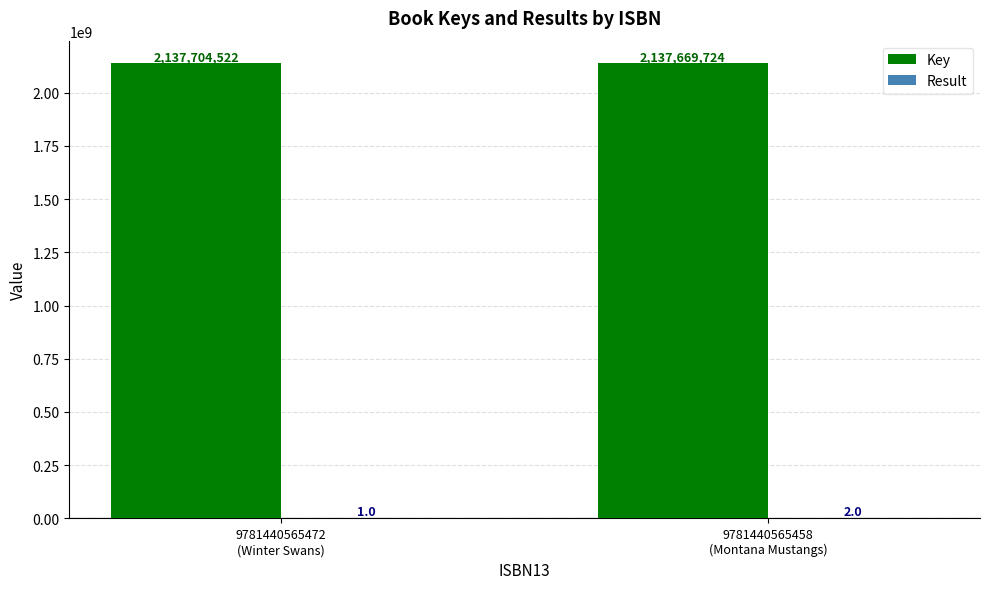

What is the highest value of the Key series?

2137704522